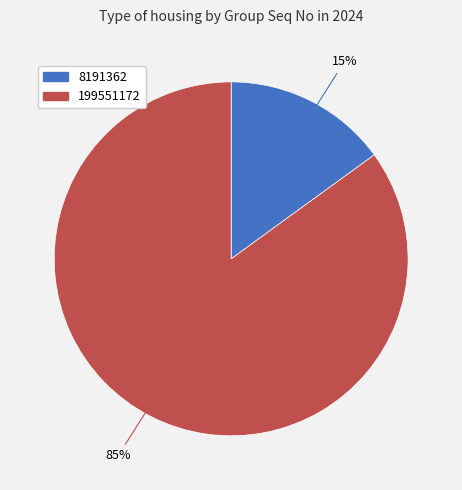

What is the ratio of the value at 8191362 to the value at 199551172?

0.2